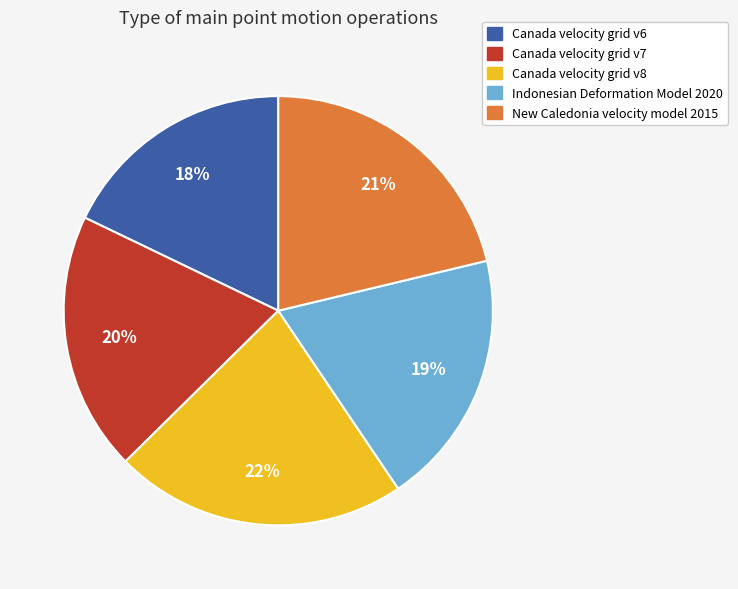

To the nearest percent, what percentage of the pie is Canada velocity grid v6?

18%